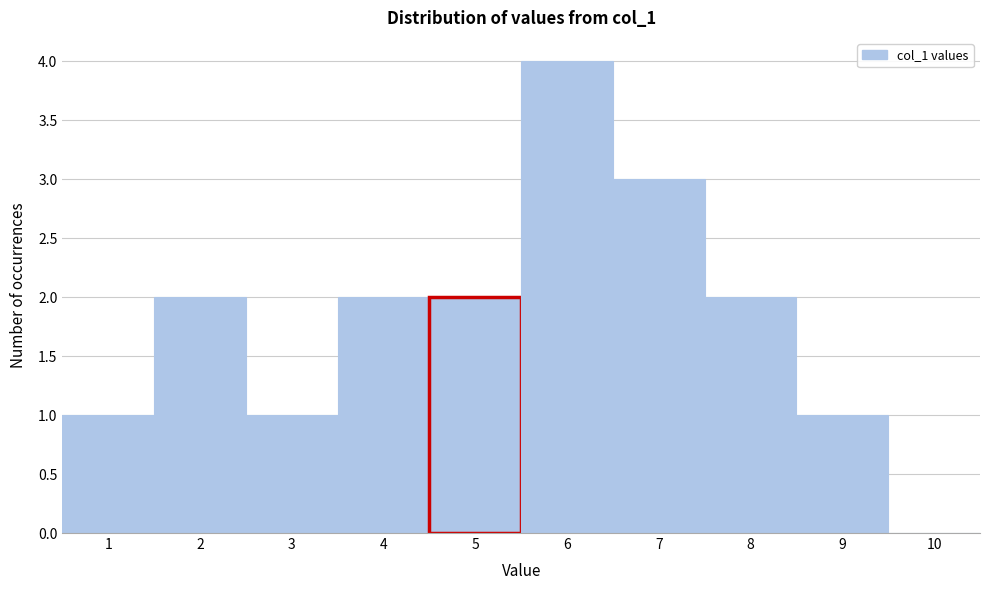

Reading left to right, list every bar in this chart as the range it spans on the x-axis followed by its height. The values are not printed on the chart, so give them approximately, as read against the axis.

0.5 to 1.5: 1
1.5 to 2.5: 2
2.5 to 3.5: 1
3.5 to 4.5: 2
4.5 to 5.5: 2
5.5 to 6.5: 4
6.5 to 7.5: 3
7.5 to 8.5: 2
8.5 to 9.5: 1
9.5 to 10.5: 0